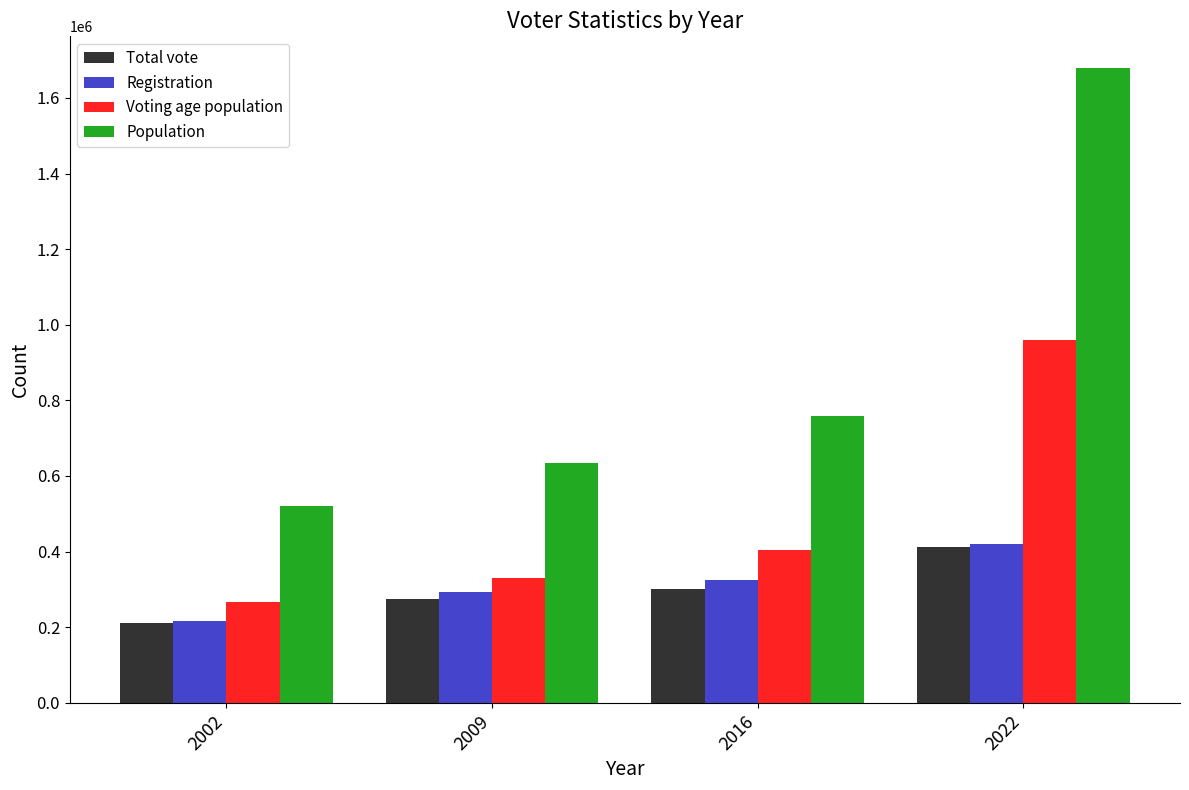

What is the total value across all series at 2002?

1214752